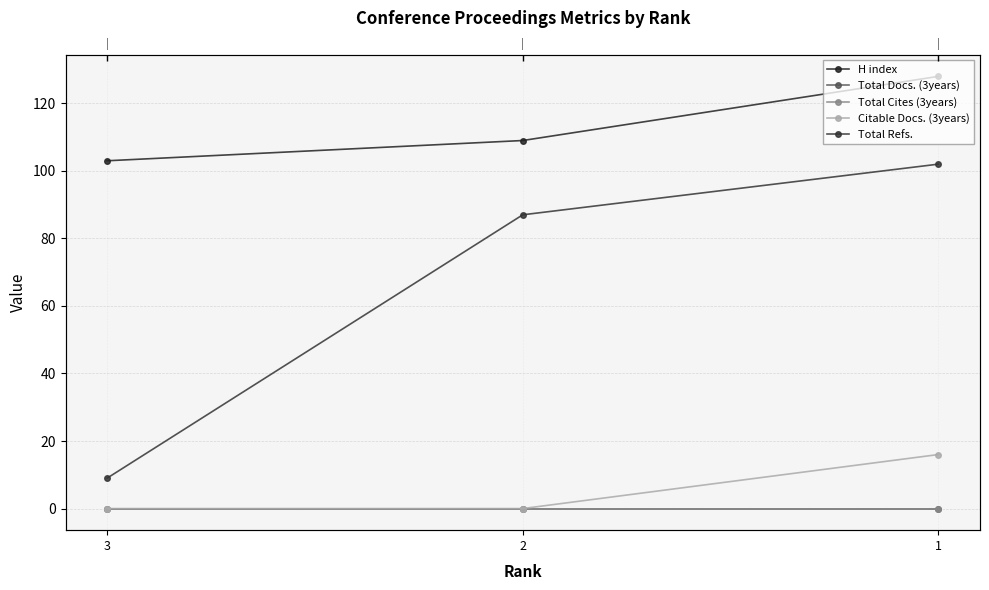

Count the number of categories in the chart.

3